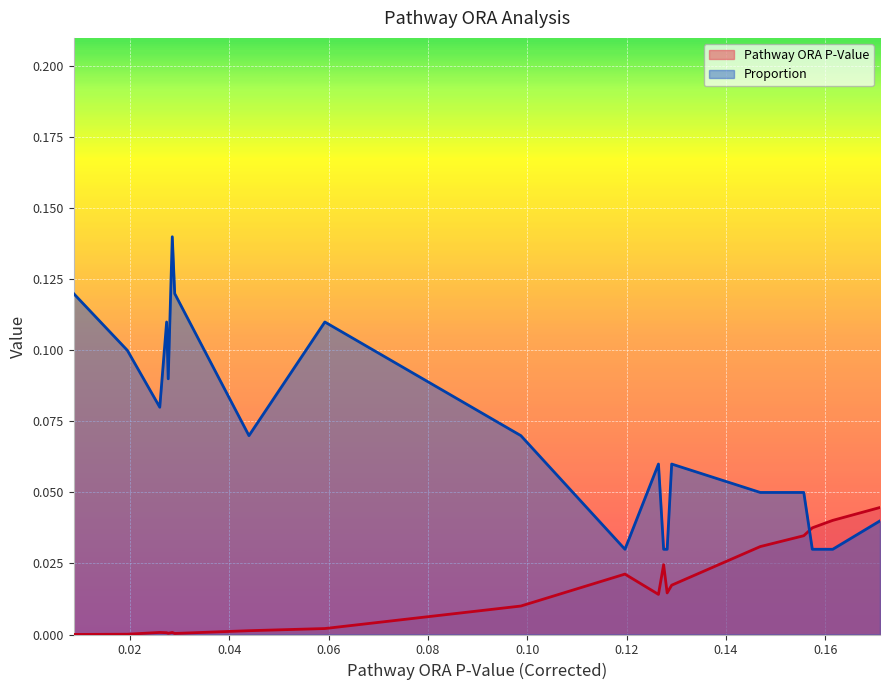

After their last crossing, which series has the higher values: Proportion or Pathway ORA P-Value?

Pathway ORA P-Value